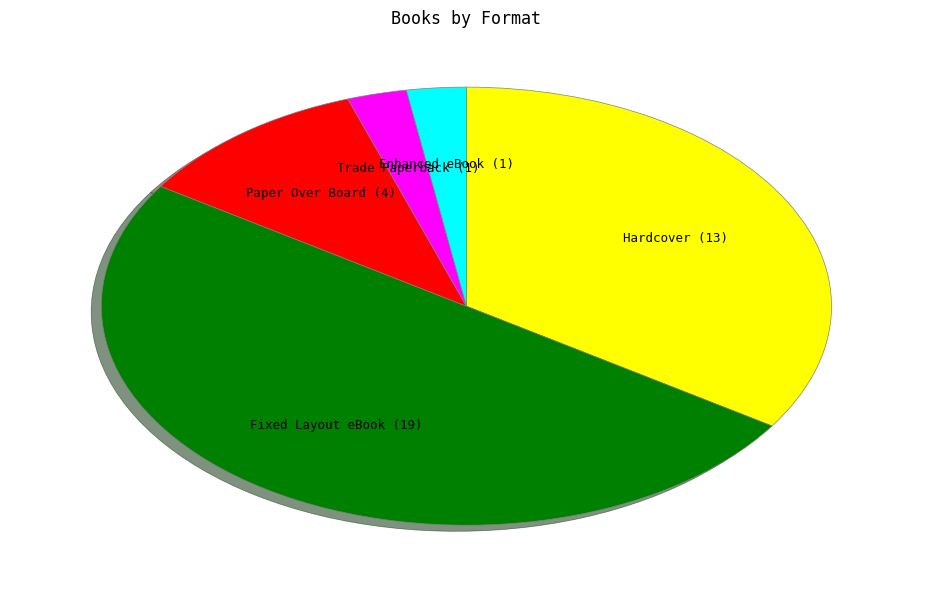

The Hardcover slice represents 34% of the pie. True or false?

True